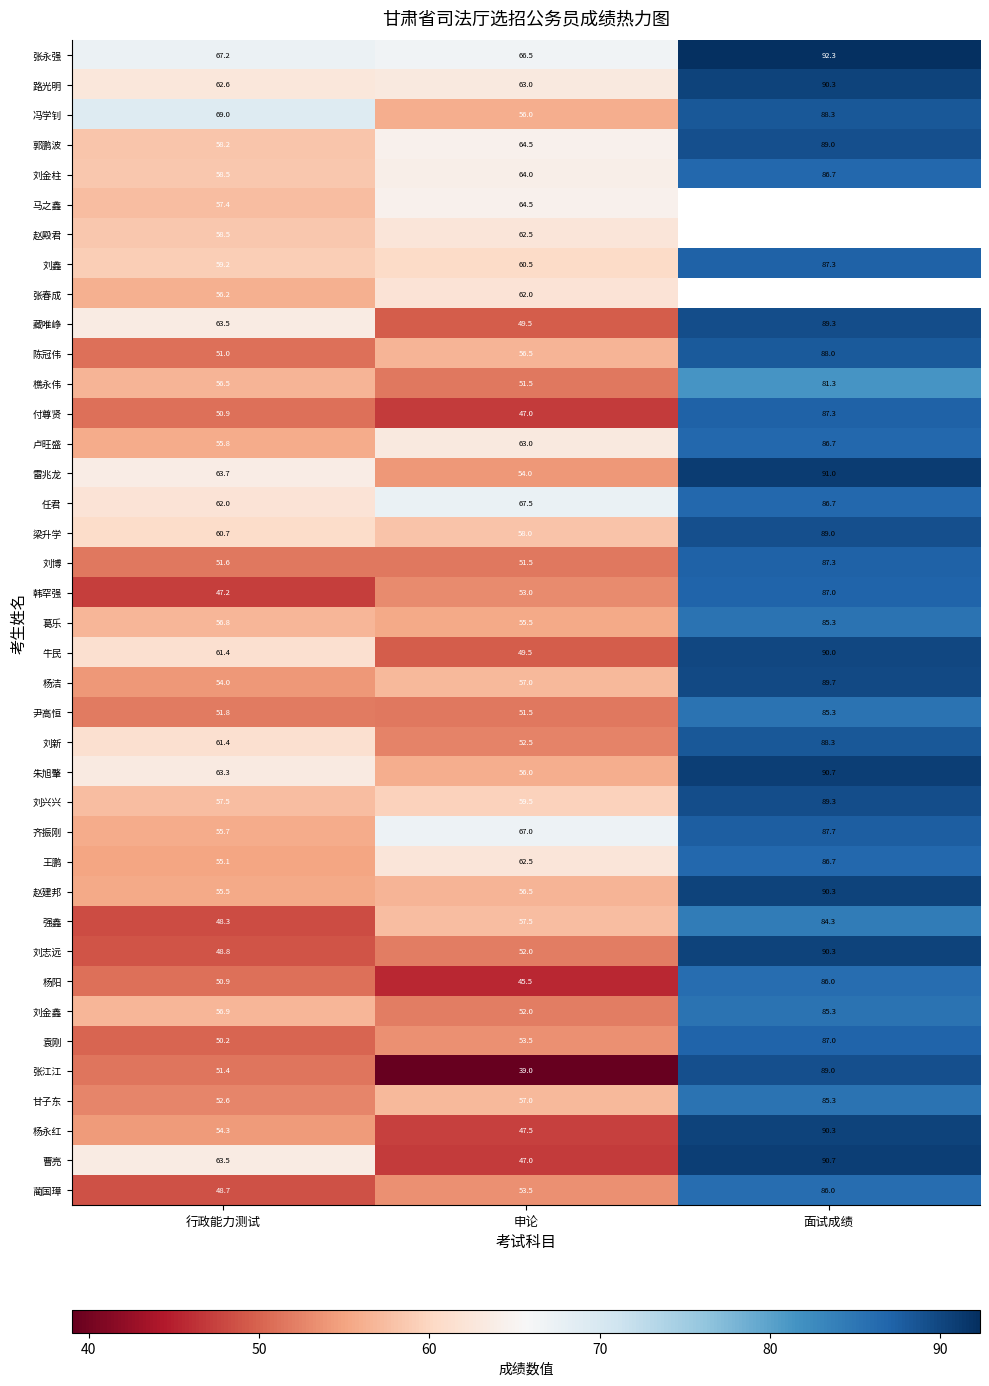

How many data points in 赵建邦 are less than 56?

1